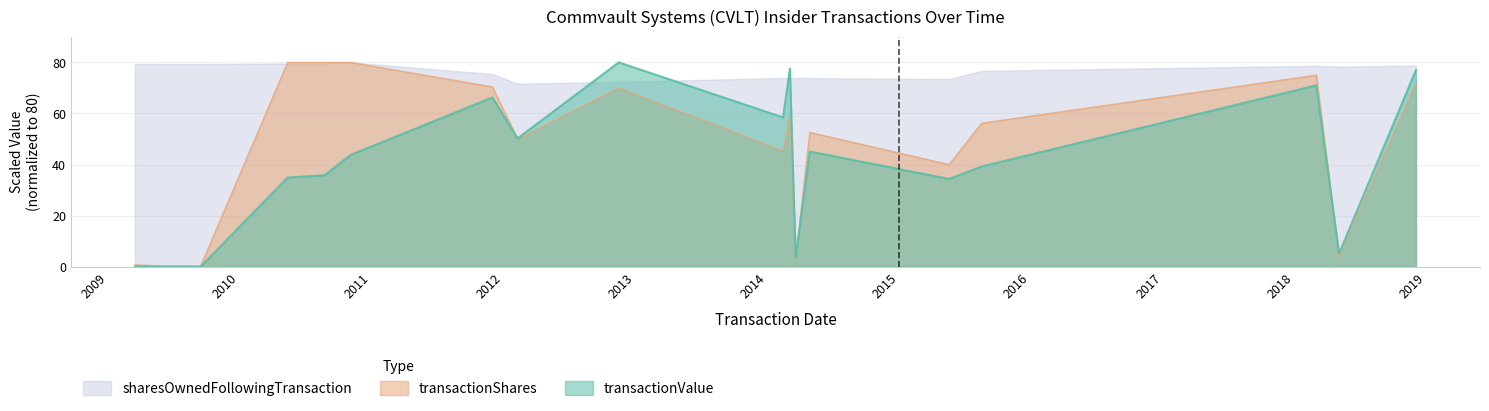

Is the value of transactionValue at 2011-12-02 greater than the value of sharesOwnedFollowingTransaction at 2018-03-02?

No